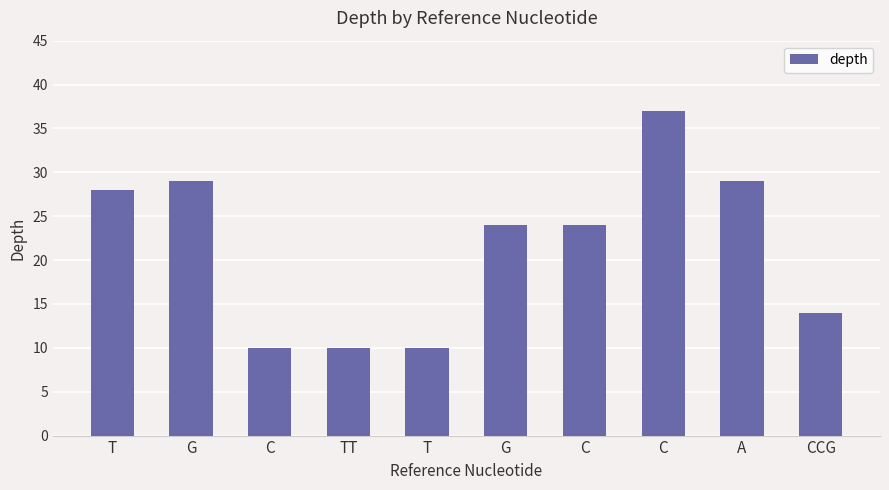

Which label corresponds to the smallest value in the chart?

C